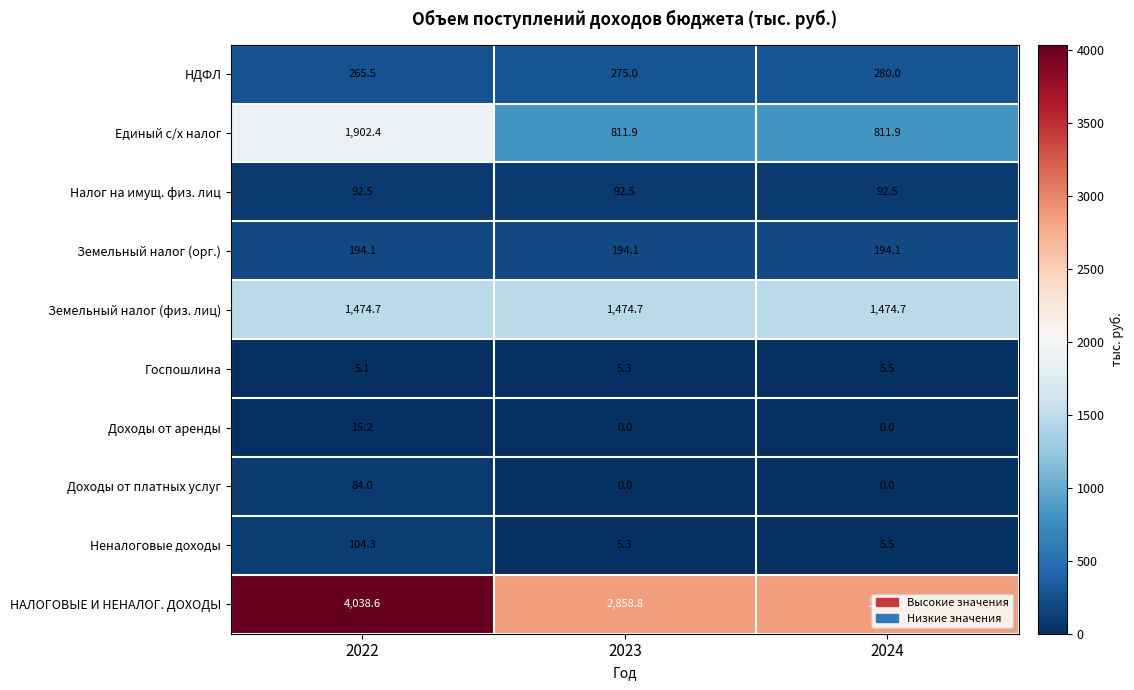

Which series changed the most between 2022 and 2023?

НАЛОГОВЫЕ И НЕНАЛОГ. ДОХОДЫ